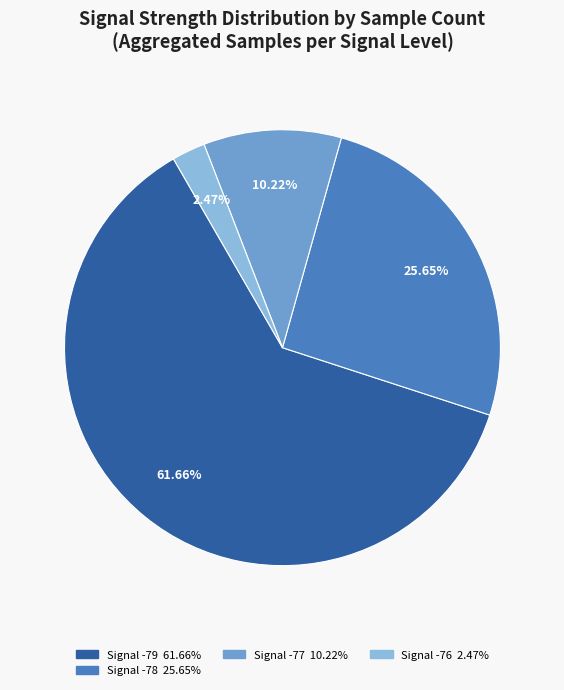

How many segments does this pie chart have?

4